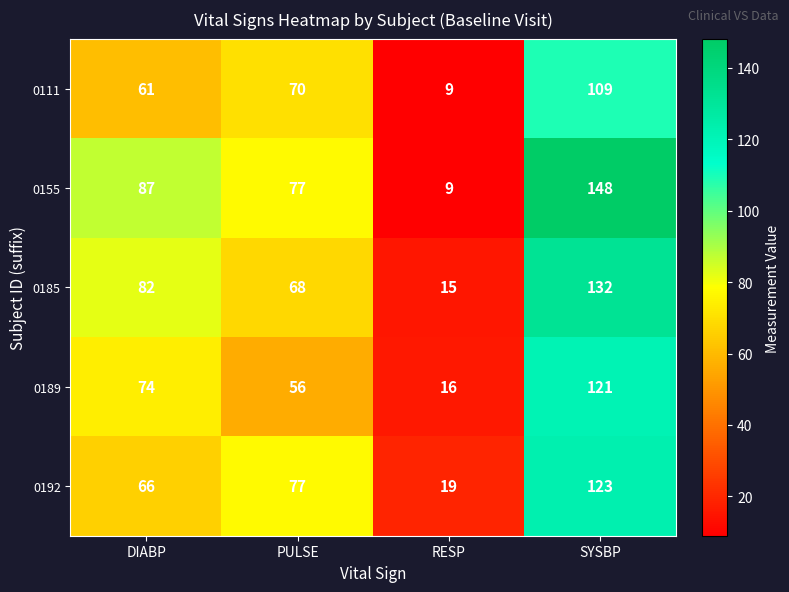

Reading right to left, extract all data points from this chart.

0111: SYSBP=109	RESP=9	PULSE=70	DIABP=61
0155: SYSBP=148	RESP=9	PULSE=77	DIABP=87
0185: SYSBP=132	RESP=15	PULSE=68	DIABP=82
0189: SYSBP=121	RESP=16	PULSE=56	DIABP=74
0192: SYSBP=123	RESP=19	PULSE=77	DIABP=66